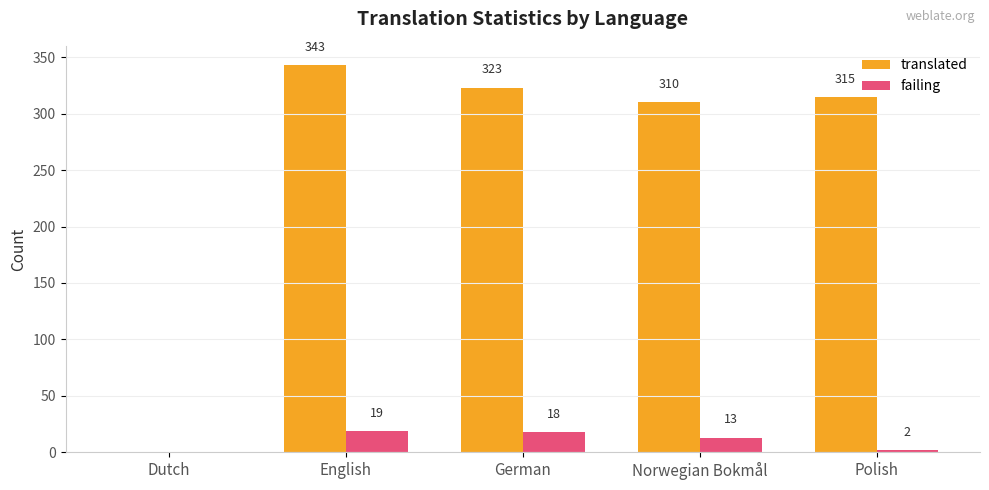

Which label corresponds to the largest value in the chart?

English